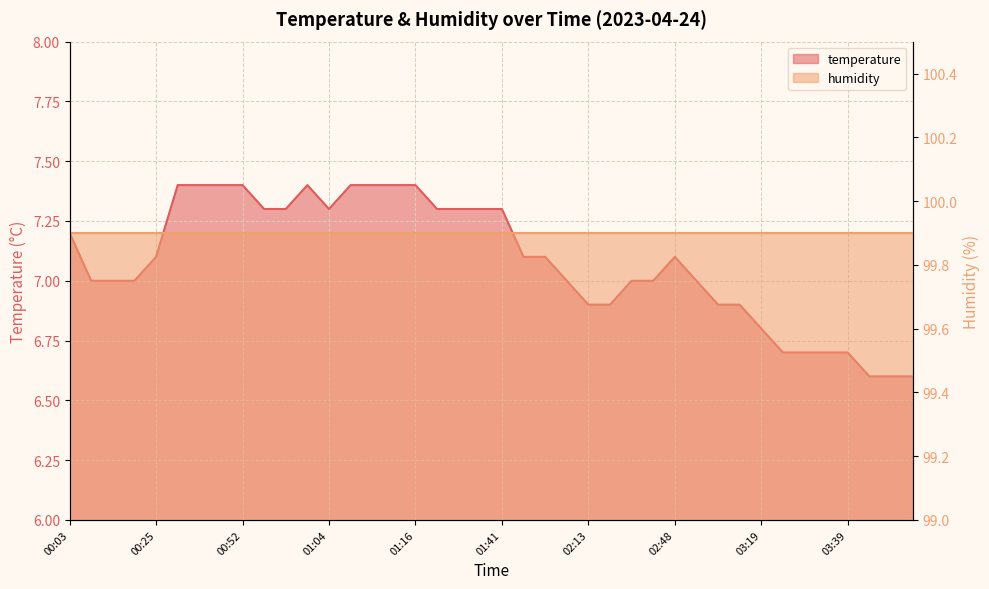

Read the value at 00:03.

7.2